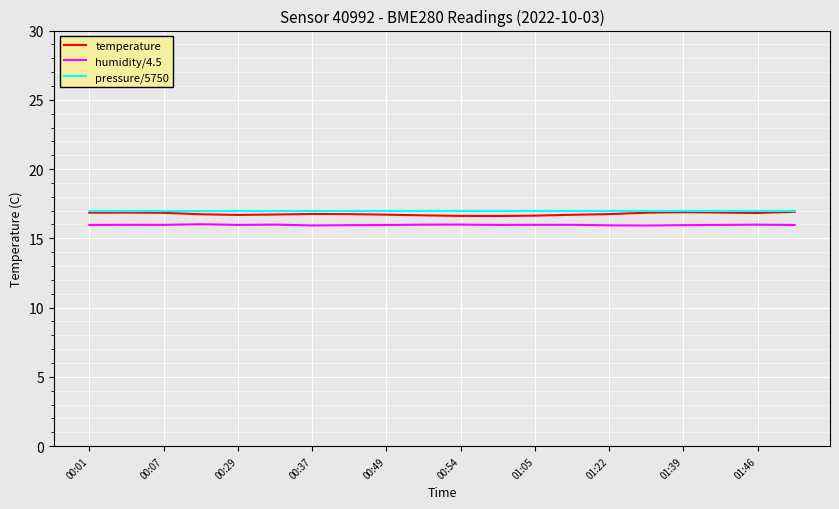

What is the highest value of the humidity/4.5 series?

16.0